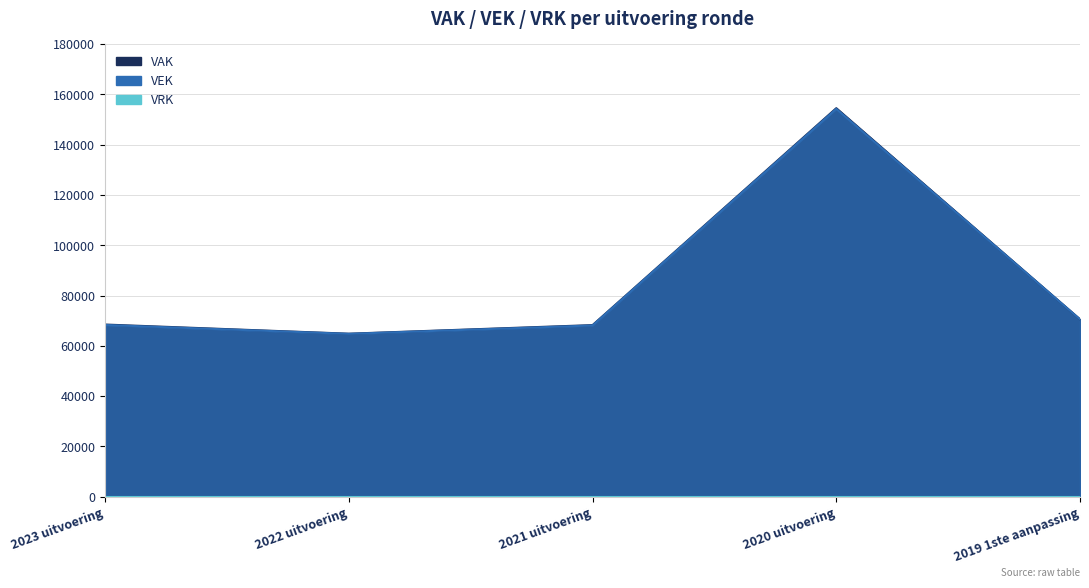

In VAK, how many points are lower than both neighbors (excluding endpoints)?

1